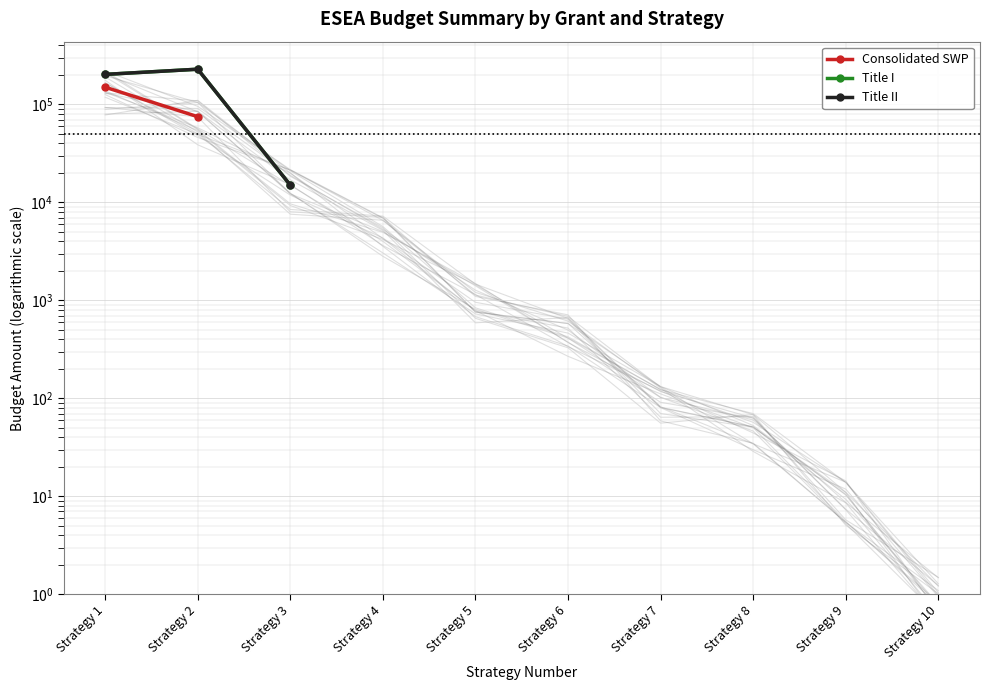

How many data points does each series have?

10